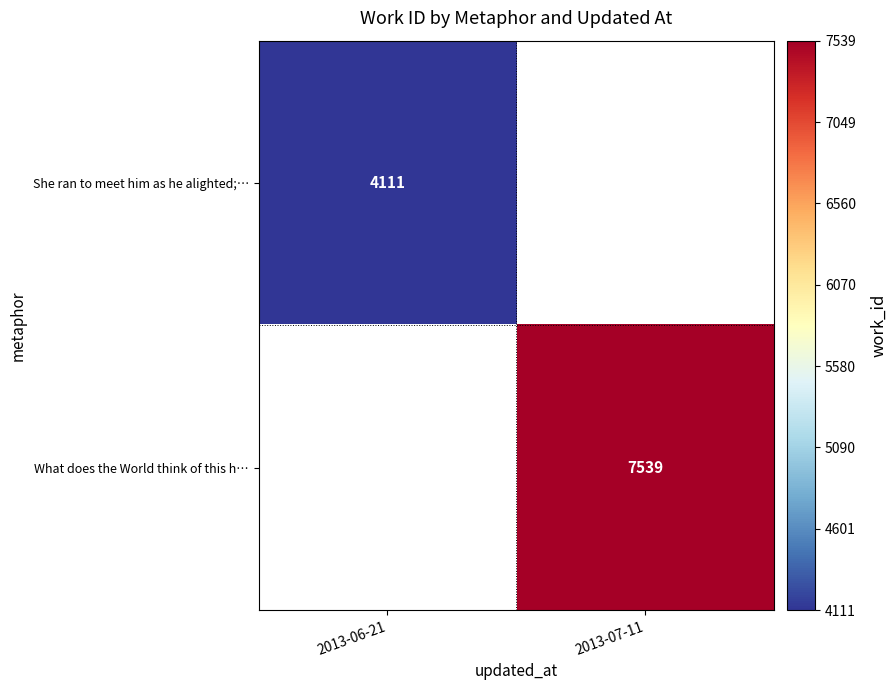

What is the smallest value displayed?

4111.0